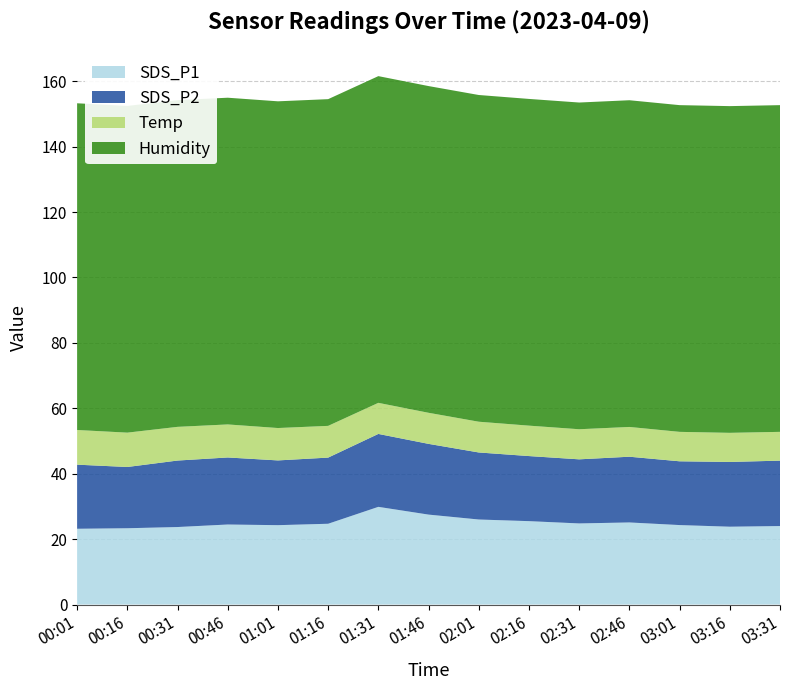

Reading left to right, extract all data points from this chart.

SDS_P1: 00:01=23.2	00:16=23.3	00:31=23.7	00:46=24.5	01:01=24.3	01:16=24.7	01:31=29.9	01:46=27.5	02:01=26.0	02:16=25.5	02:31=24.8	02:46=25.1	03:01=24.3	03:16=23.8	03:31=24.0
SDS_P2: 00:01=19.6	00:16=18.7	00:31=20.3	00:46=20.5	01:01=19.8	01:16=20.2	01:31=22.3	01:46=21.6	02:01=20.5	02:16=19.9	02:31=19.6	02:46=20.1	03:01=19.5	03:16=19.8	03:31=20.0
Temp: 00:01=10.6	00:16=10.5	00:31=10.3	00:46=10.1	01:01=9.9	01:16=9.7	01:31=9.5	01:46=9.5	02:01=9.4	02:16=9.3	02:31=9.2	02:46=9.1	03:01=9.0	03:16=8.9	03:31=8.8
Humidity: 00:01=99.9	00:16=99.9	00:31=99.9	00:46=99.9	01:01=99.9	01:16=99.9	01:31=99.9	01:46=99.9	02:01=99.9	02:16=99.9	02:31=99.9	02:46=99.9	03:01=99.9	03:16=99.9	03:31=99.9